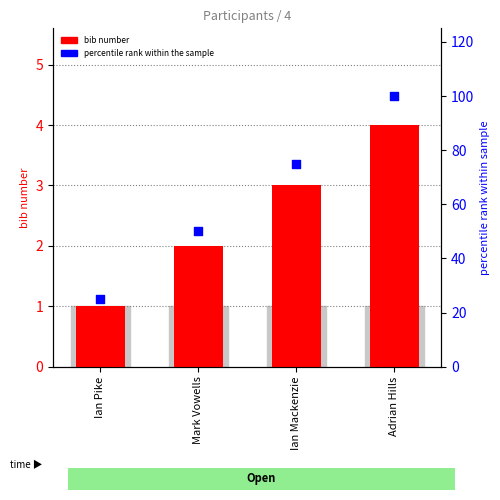

At which category is the sum across all series the highest?

Adrian Hills